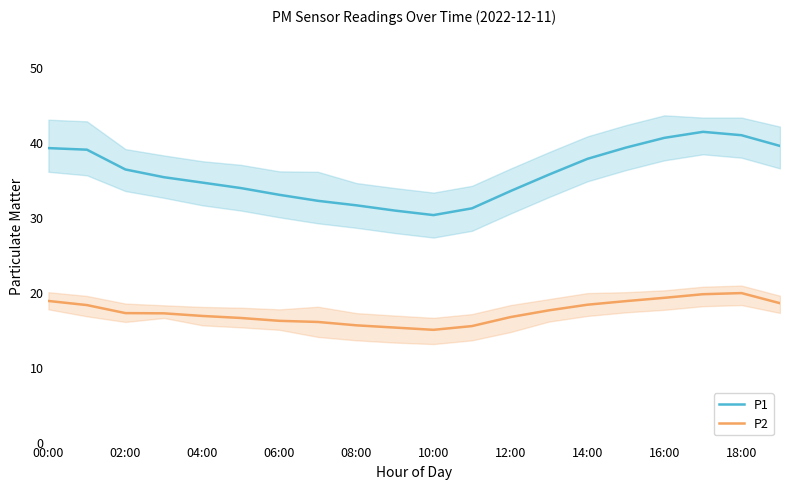

What is the maximum value for P2?

19.8